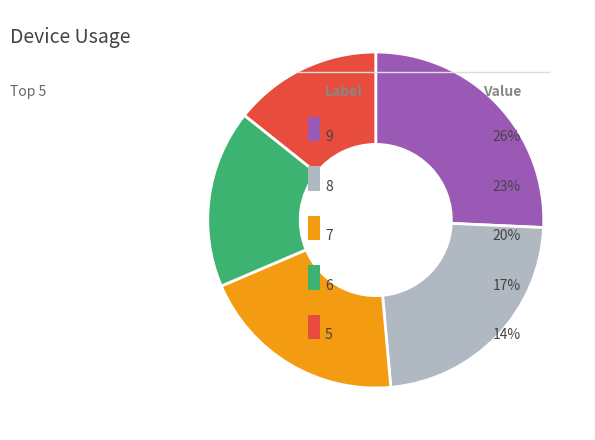

Is there a majority slice in this chart?

No